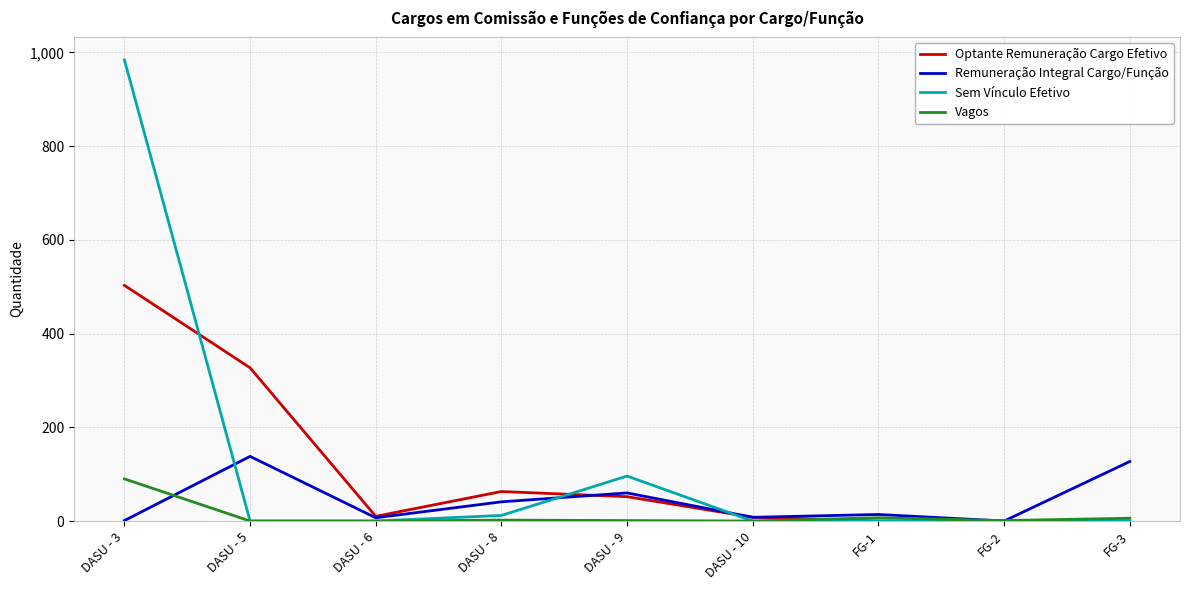

Between DASU - 5 and DASU - 9, which series saw the biggest shift?

Optante Remuneração Cargo Efetivo